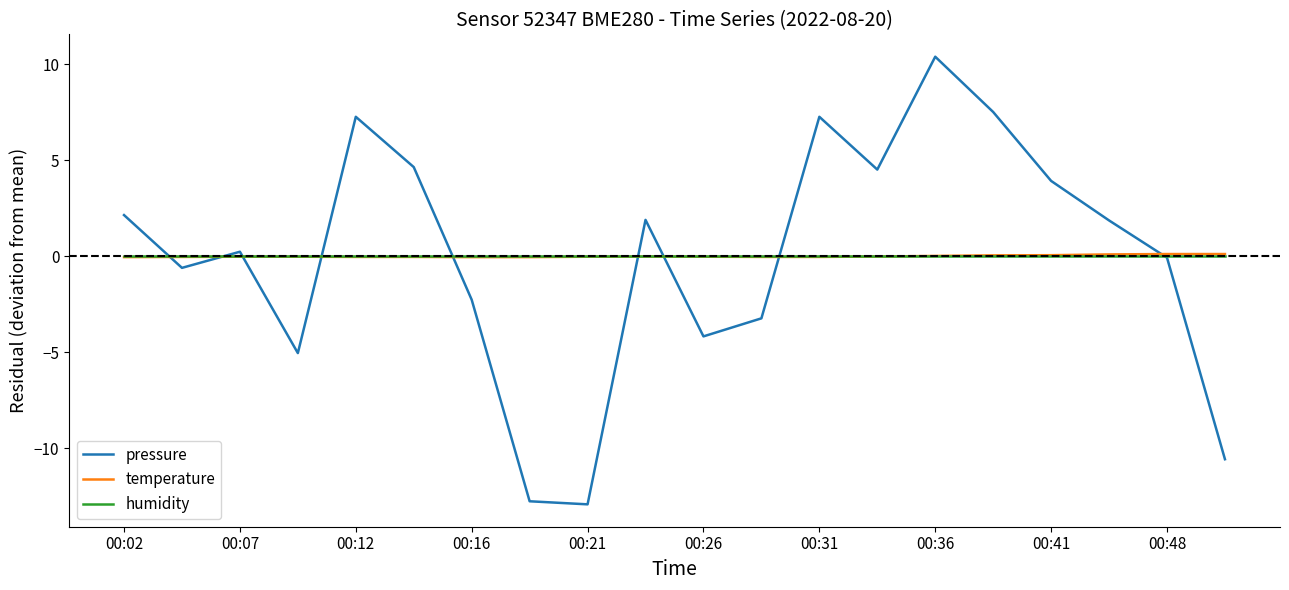

What is the maximum value shown in the chart?

10.4